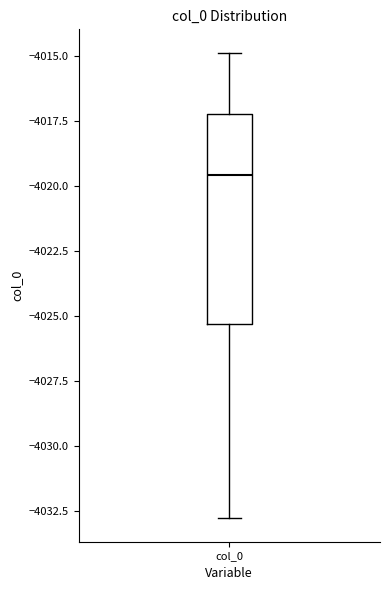

Transcribe this box plot: give where the median line is, the range the box spans, and where the two whiskers end, as read against the y-axis. The values are not printed on the chart, so give them approximately, as read against the axis.

median -4019.5, box -4025.5 to -4017.0, whiskers -4033.0 to -4015.0